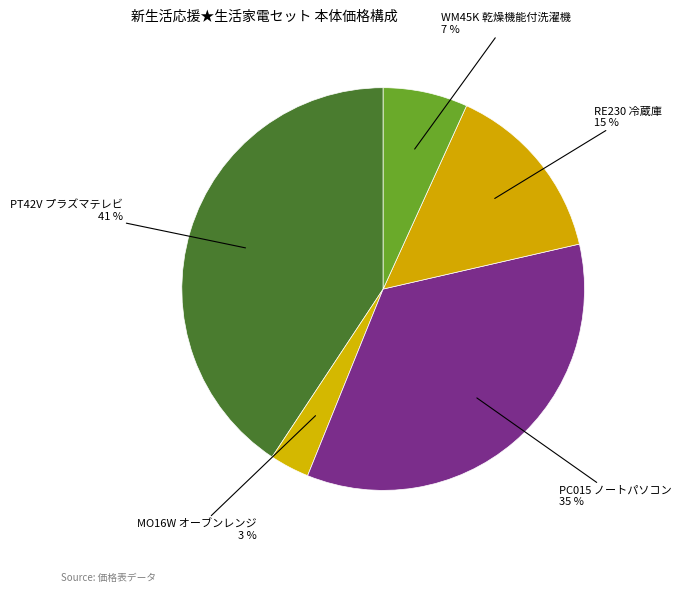

How many slices are in this pie chart?

5